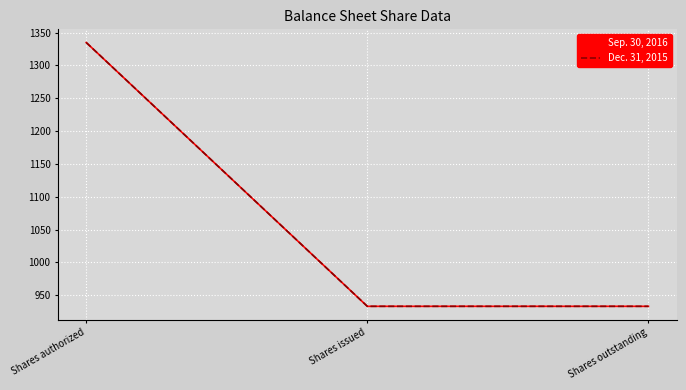

Does the chart have visible grid lines?

Yes